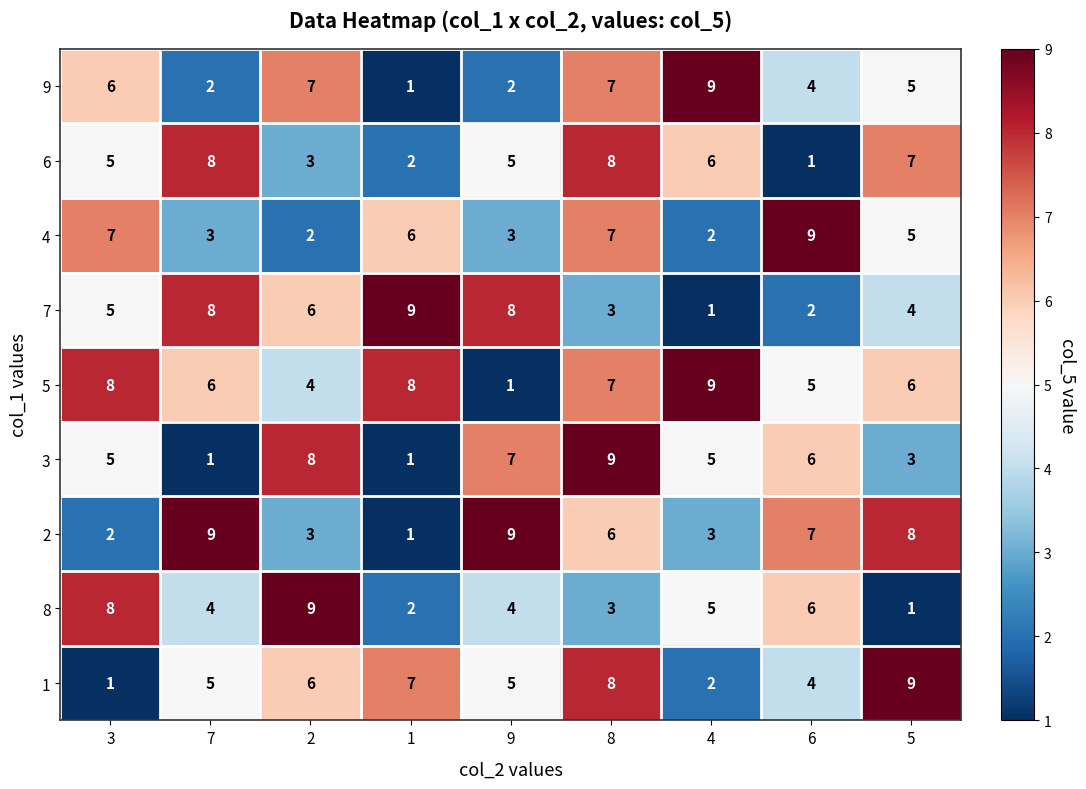

At which category is the sum across all series the highest?

8